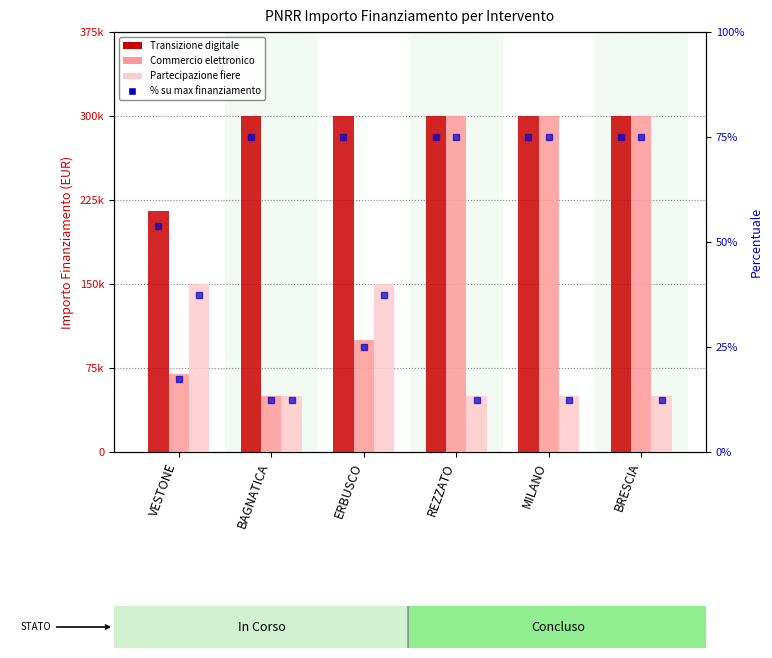

Between VESTONE and BRESCIA, which is larger?

BRESCIA